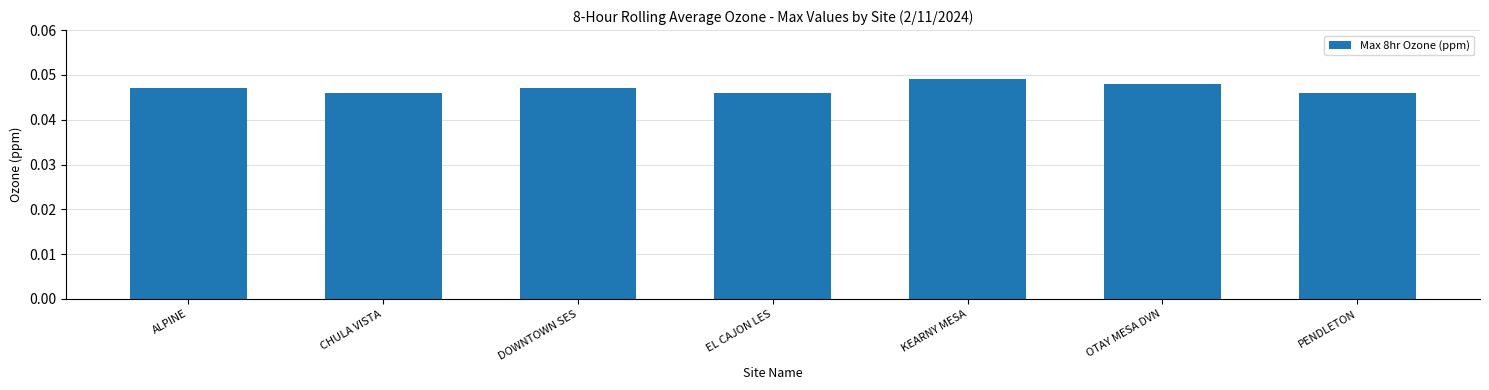

What is the sum of all values?

0.3